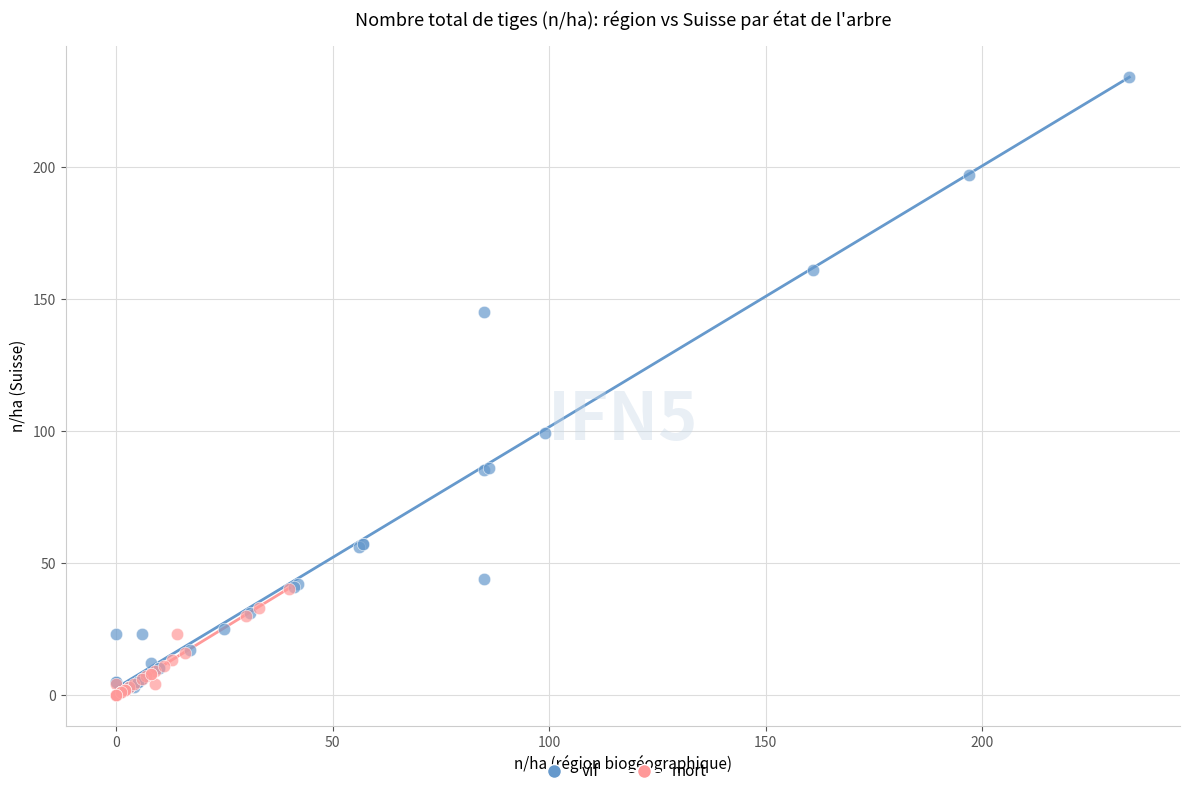

Which series contains the highest Y value?

vif